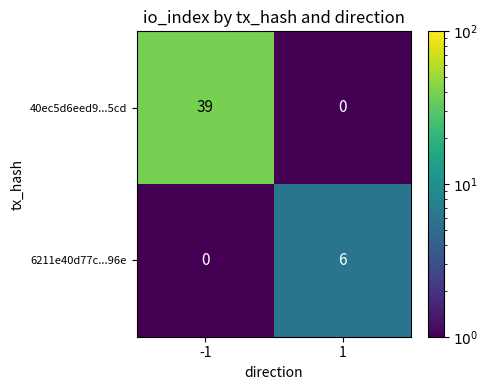

Reading left to right, extract all data points from this chart.

40ec5d6eed9...5cd: 39	0
6211e40d77c...96e: 0	6